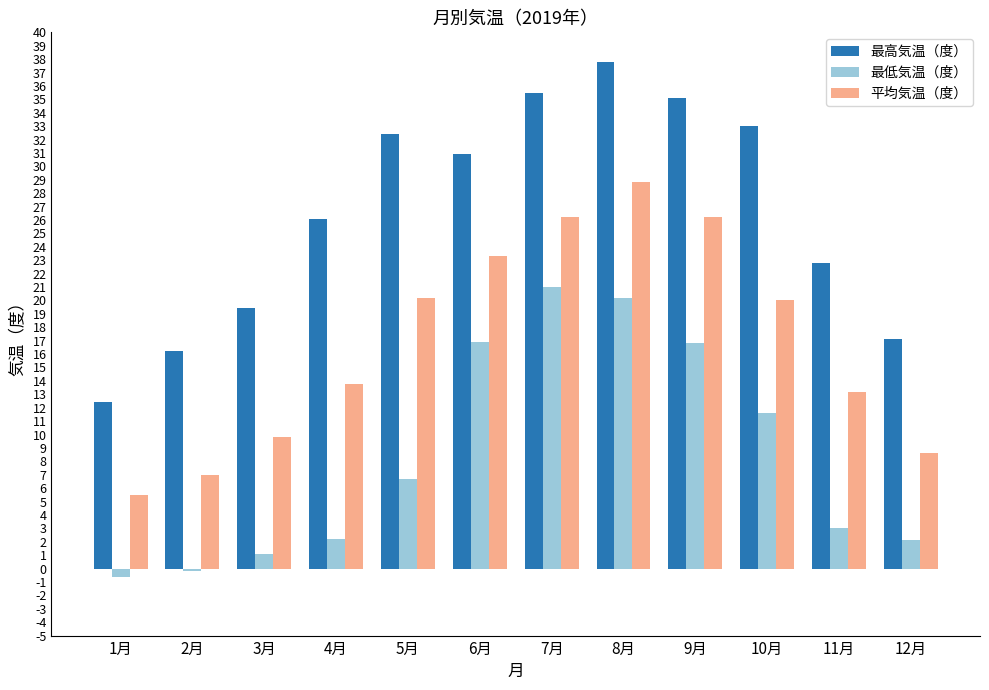

What is the total value across all series at 9月?

78.1